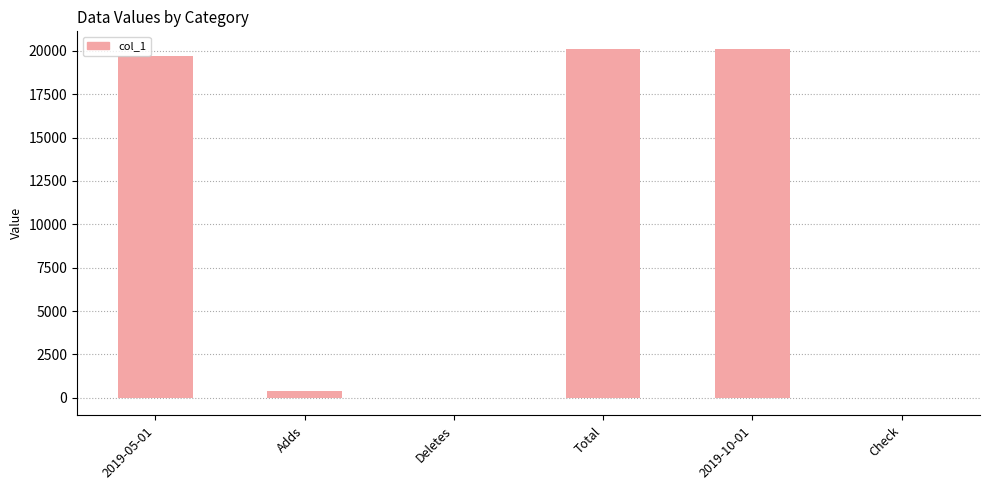

What is the sum of the values at Total and 2019-05-01?

39836